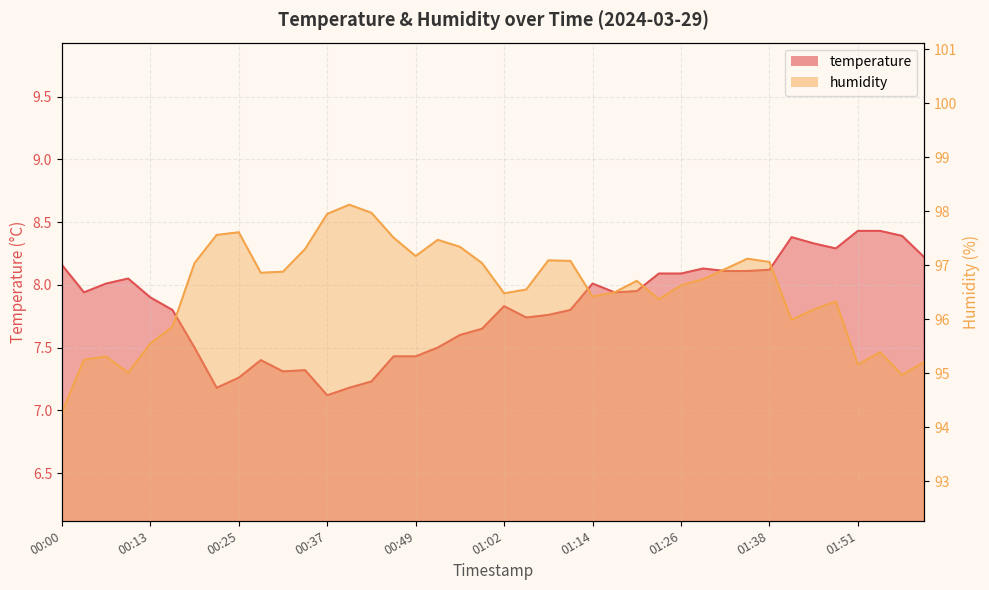

Read the humidity value at 01:38.

97.1